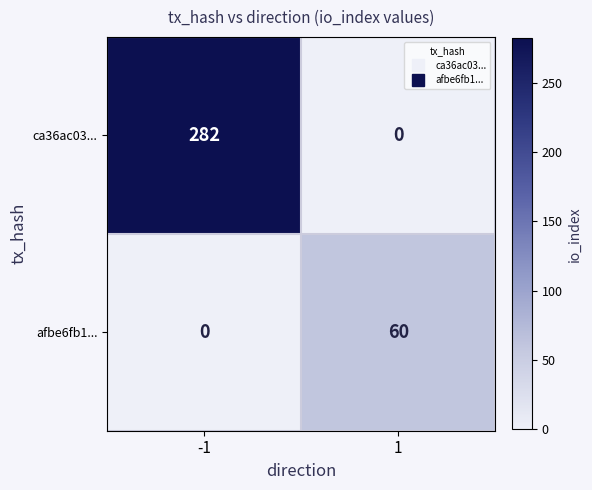

Which series has the largest total across all categories?

ca36ac03...